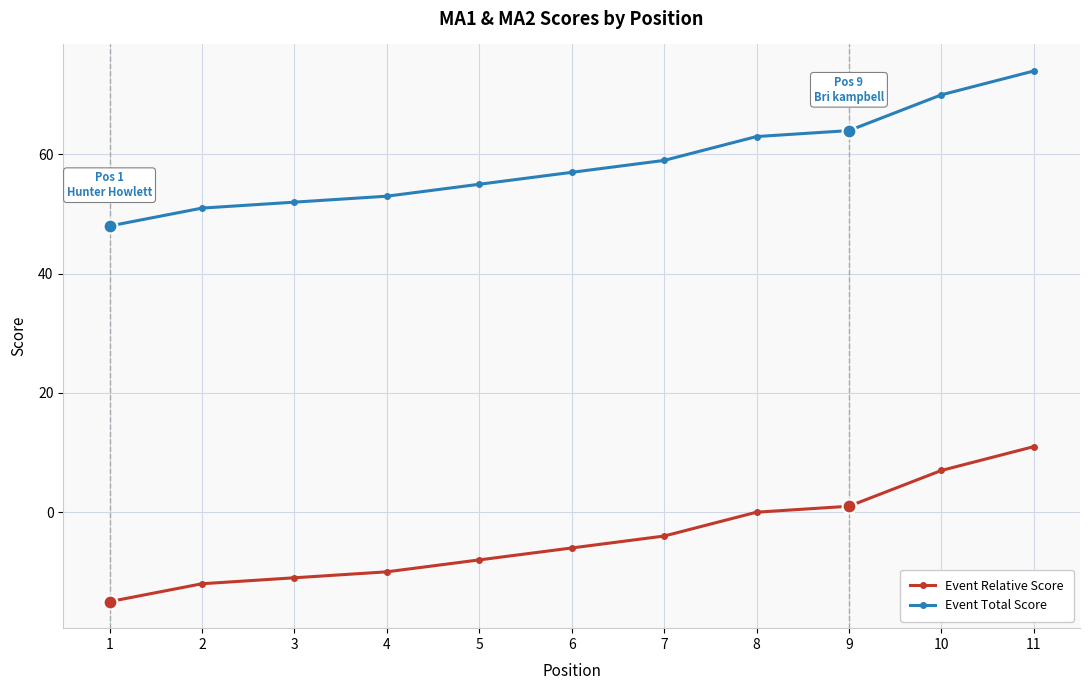

True or false: Event Relative Score has a value of 11 at 10.

False